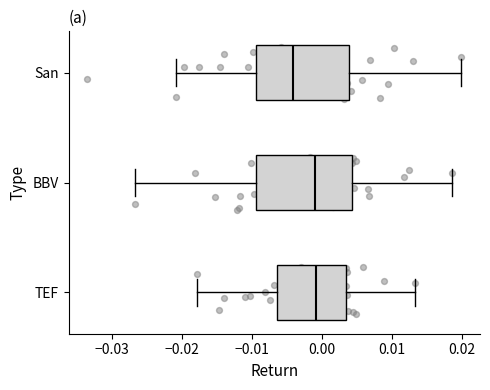

Reading bottom to top, read every box against the x-axis: the position of its median line, the range the box covers, and the ends of its whiskers. The values are not printed on the chart, so give them approximately, as read against the axis.

TEF: median -0.001, box -0.006 to 0.004, whiskers -0.018 to 0.013
BBV: median -0.001, box -0.009 to 0.004, whiskers -0.027 to 0.019
San: median -0.004, box -0.009 to 0.004, whiskers -0.021 to 0.020